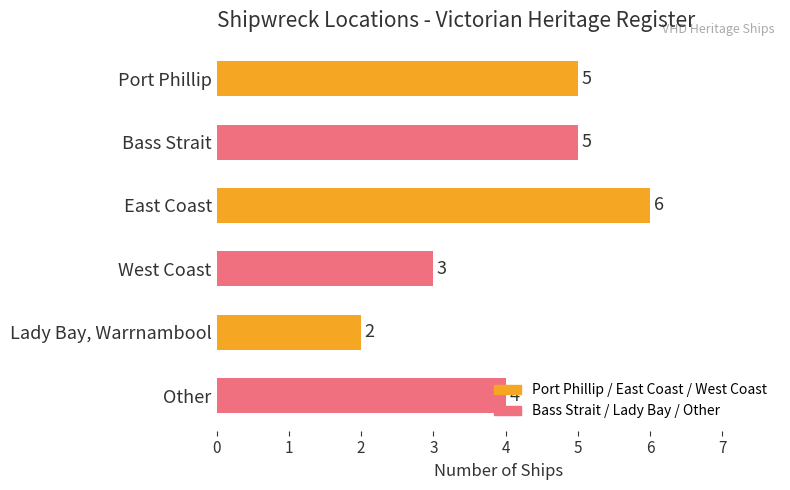

Is it true that the value at East Coast is 3?

False